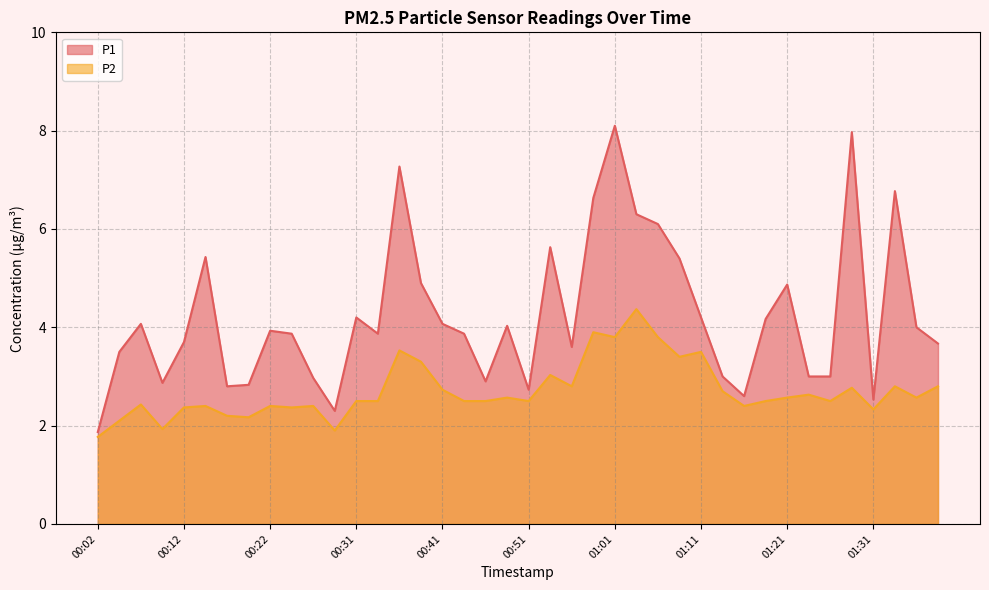

How many data points in P2 are above 2?

37